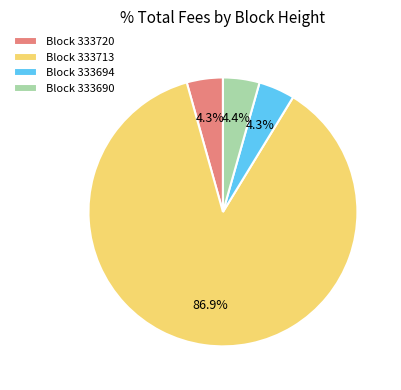

Which slice is the largest?

Block 333713